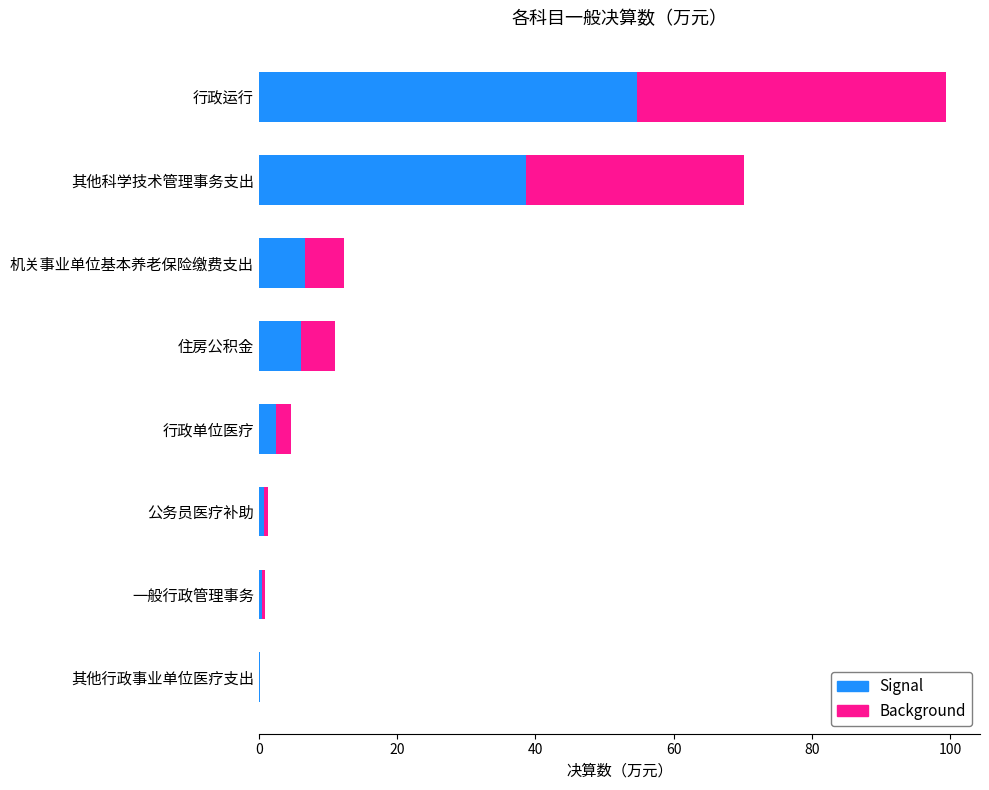

At which category is the sum across all series the highest?

行政运行